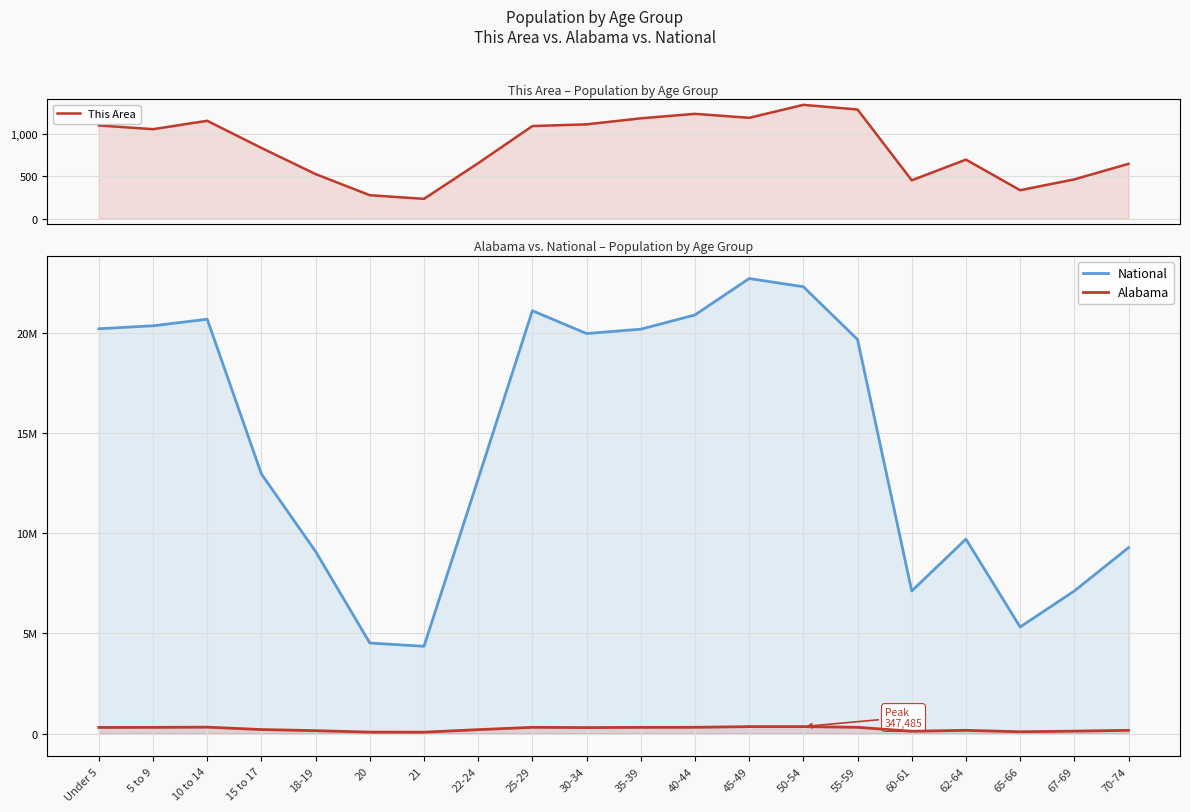

Rank the categories by National value from lowest to highest.

21, 20, 65-66, 60-61, 67-69, 18-19, 70-74, 62-64, 22-24, 15 to 17, 55-59, 30-34, 35-39, Under 5, 5 to 9, 10 to 14, 40-44, 25-29, 50-54, 45-49